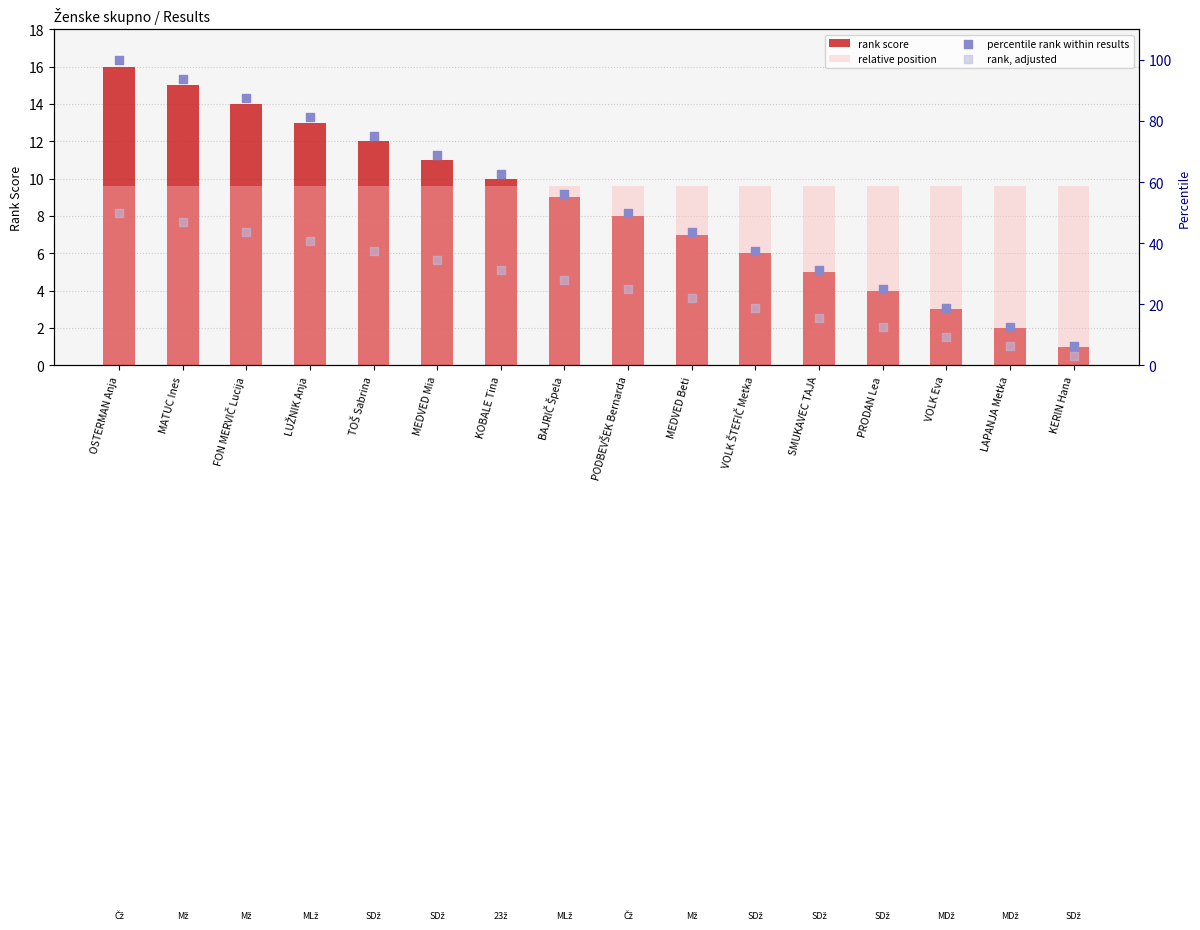

At how many categories does at least one series exceed 40?

10